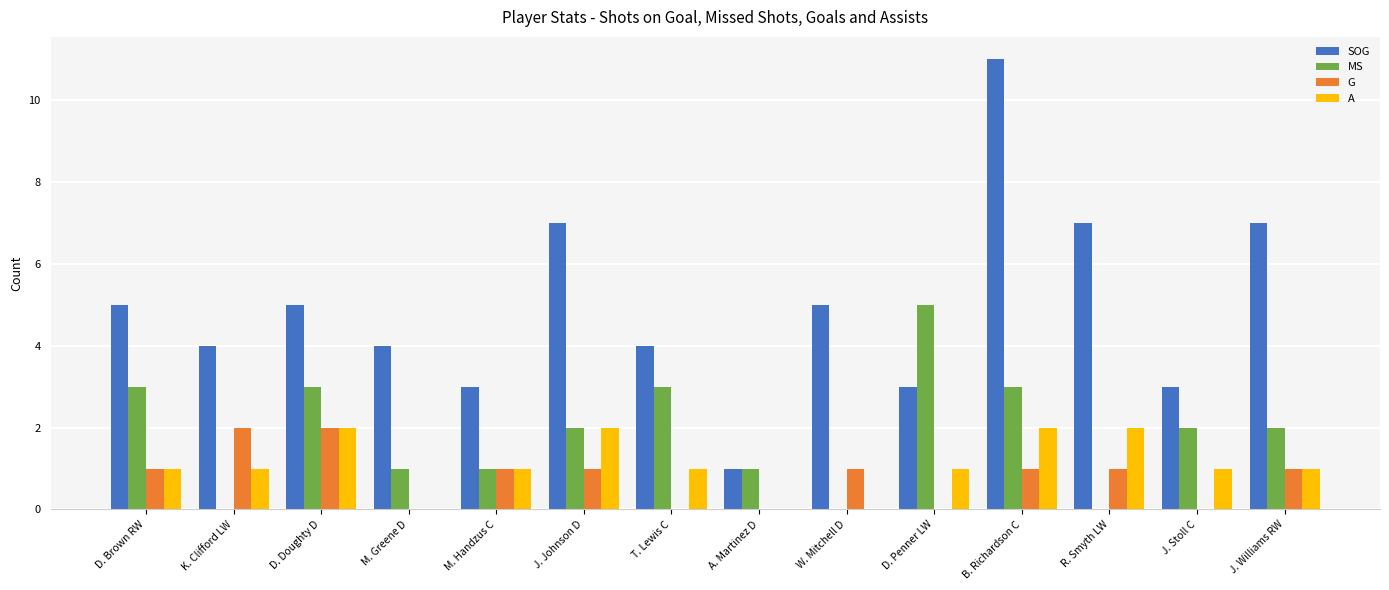

Reading left to right, list all the values displayed in this chart.

SOG: D. Brown RW=5	K. Clifford LW=4	D. Doughty D=5	M. Greene D=4	M. Handzus C=3	J. Johnson D=7	T. Lewis C=4	A. Martinez D=1	W. Mitchell D=5	D. Penner LW=3	B. Richardson C=11	R. Smyth LW=7	J. Stoll C=3	J. Williams RW=7
MS: D. Brown RW=3	K. Clifford LW=0	D. Doughty D=3	M. Greene D=1	M. Handzus C=1	J. Johnson D=2	T. Lewis C=3	A. Martinez D=1	W. Mitchell D=0	D. Penner LW=5	B. Richardson C=3	R. Smyth LW=0	J. Stoll C=2	J. Williams RW=2
G: D. Brown RW=1	K. Clifford LW=2	D. Doughty D=2	M. Greene D=0	M. Handzus C=1	J. Johnson D=1	T. Lewis C=0	A. Martinez D=0	W. Mitchell D=1	D. Penner LW=0	B. Richardson C=1	R. Smyth LW=1	J. Stoll C=0	J. Williams RW=1
A: D. Brown RW=1	K. Clifford LW=1	D. Doughty D=2	M. Greene D=0	M. Handzus C=1	J. Johnson D=2	T. Lewis C=1	A. Martinez D=0	W. Mitchell D=0	D. Penner LW=1	B. Richardson C=2	R. Smyth LW=2	J. Stoll C=1	J. Williams RW=1